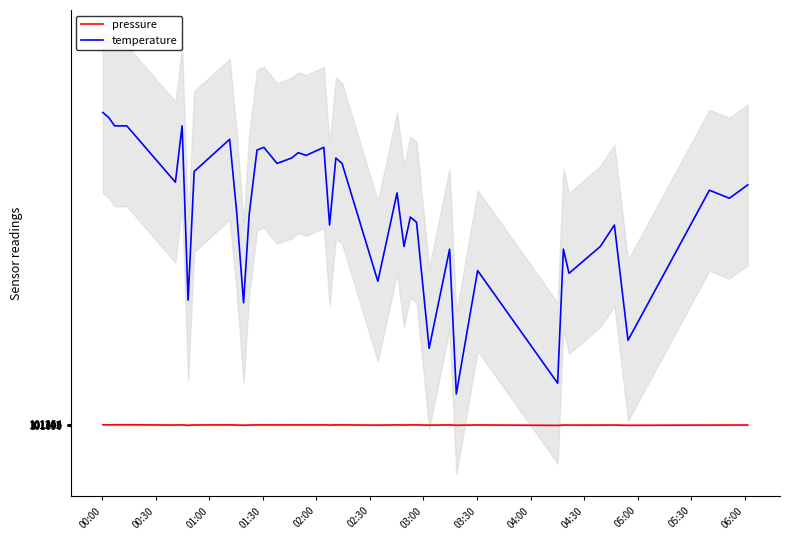

How many data points in temperature are above 153200?

19